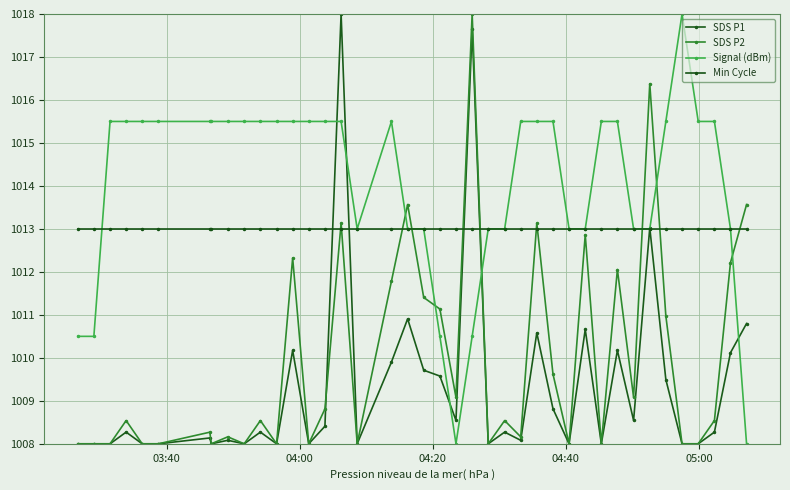

What is the value of the Signal (dBm) point at the 19th from the left?

1013.0